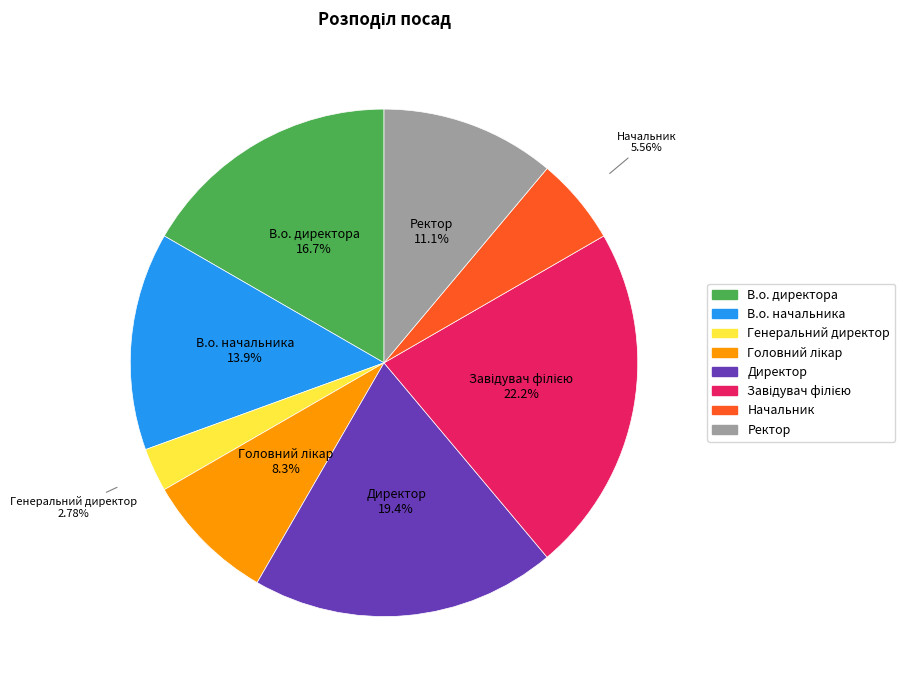

Which slice is the smallest?

Генеральний директор